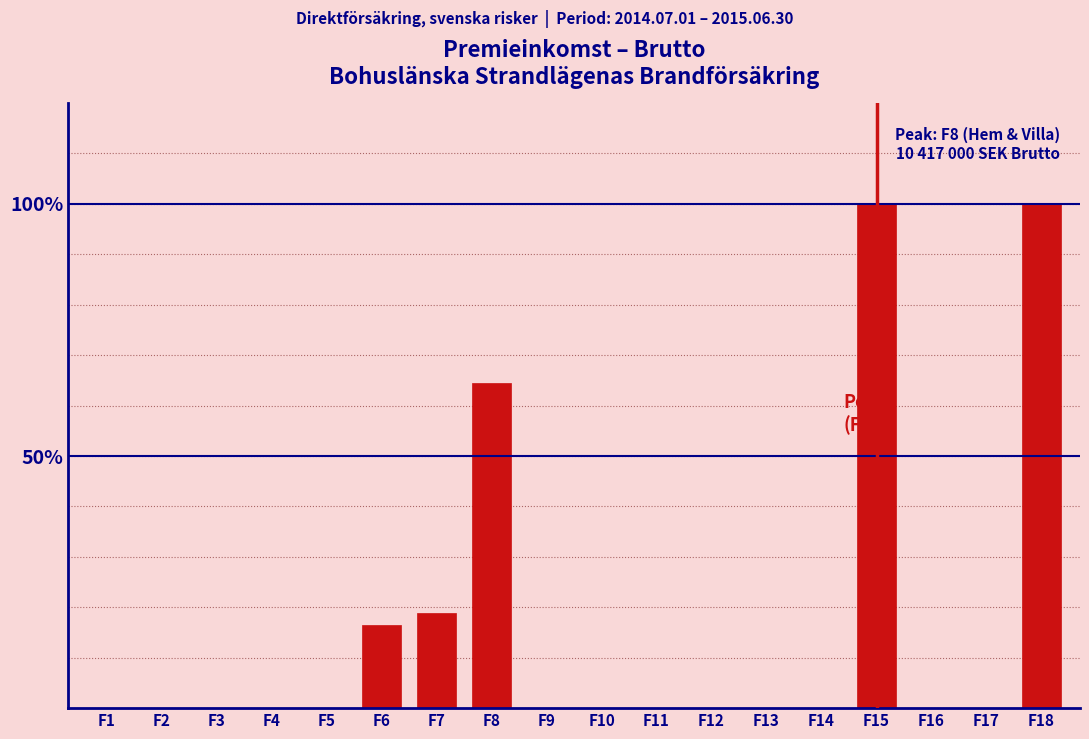

Reading left to right, extract all data points from this chart.

F1=0.0	F2=0.0	F3=0.0	F4=0.0	F5=0.0	F6=16.5	F7=19.0	F8=64.6	F9=0.0	F10=0.0	F11=0.0	F12=0.0	F13=0.0	F14=0.0	F15=100.0	F16=0.0	F17=0.0	F18=100.0